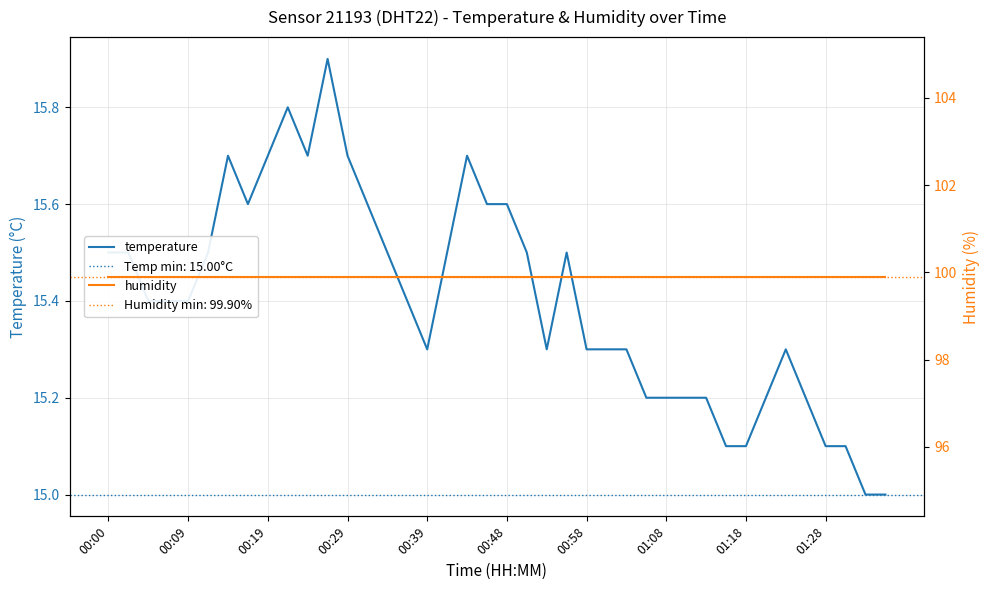

What is the lowest value of the temperature series?

15.0